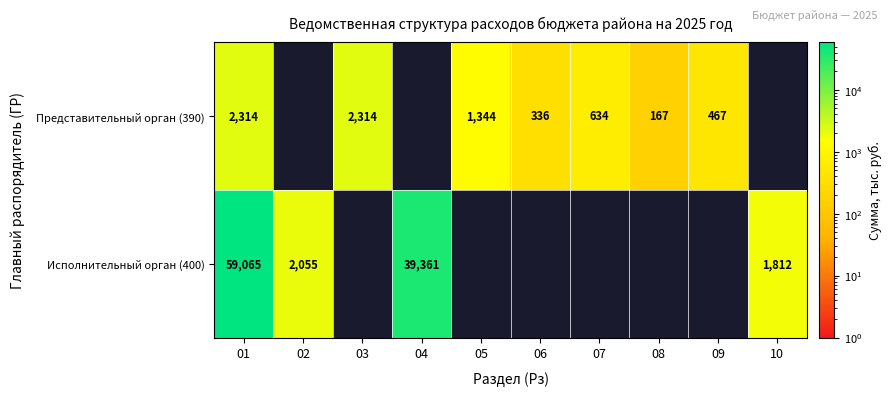

What is the difference between the Исполнительный орган (400) values at 02 and 10?

243